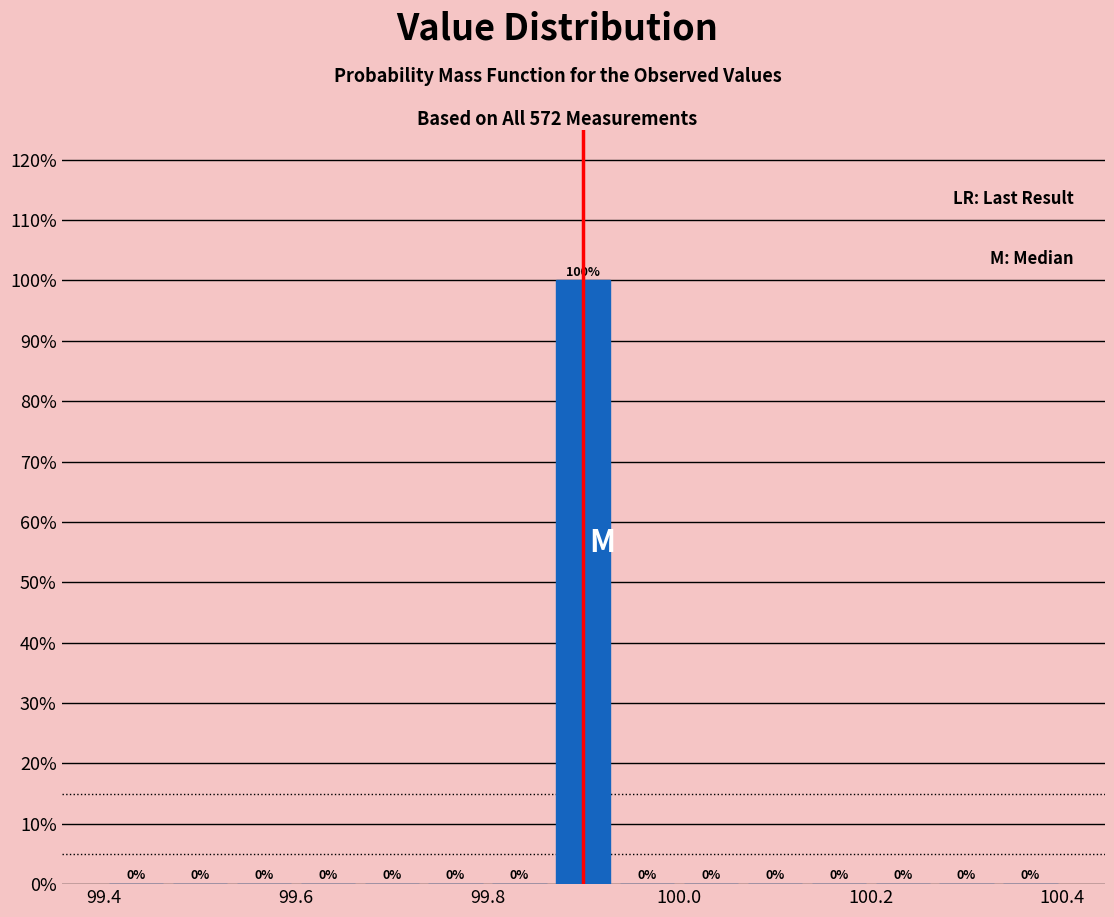

Read against the x-axis, roughly where is the centre of the tallest bar?

99.90